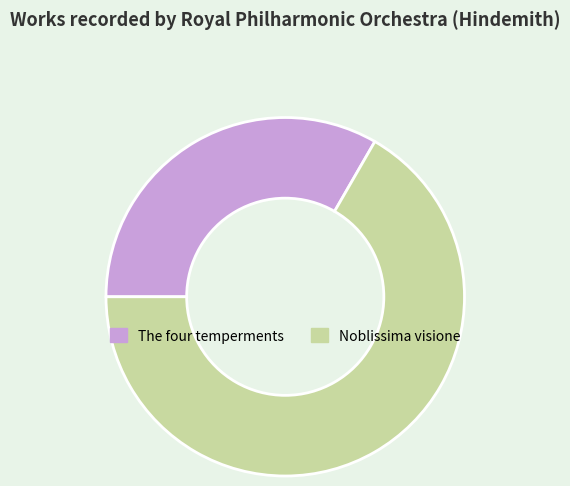

The The four temperments slice represents 33% of the pie. True or false?

True